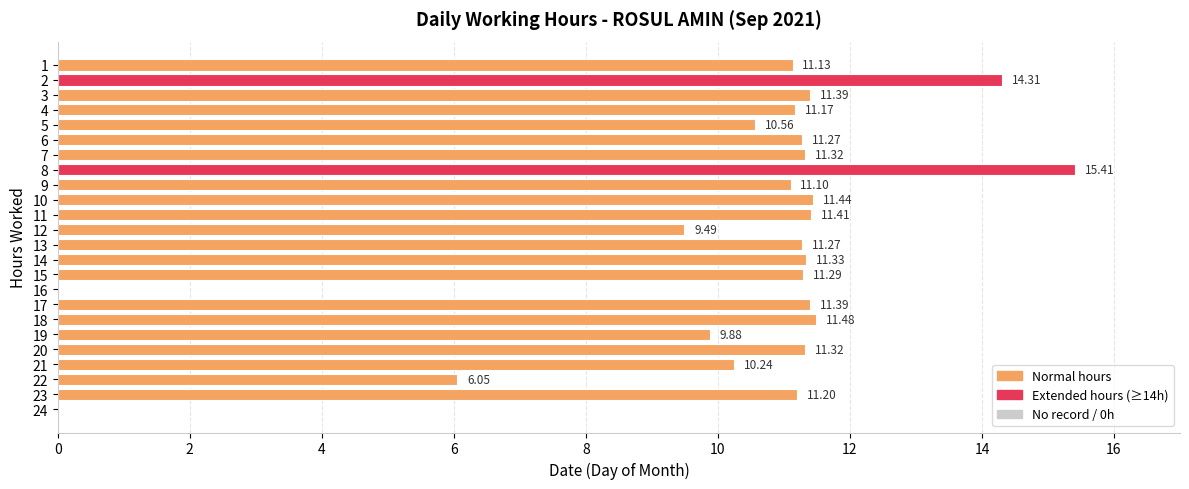

Which has a higher value, 6 or 3?

3